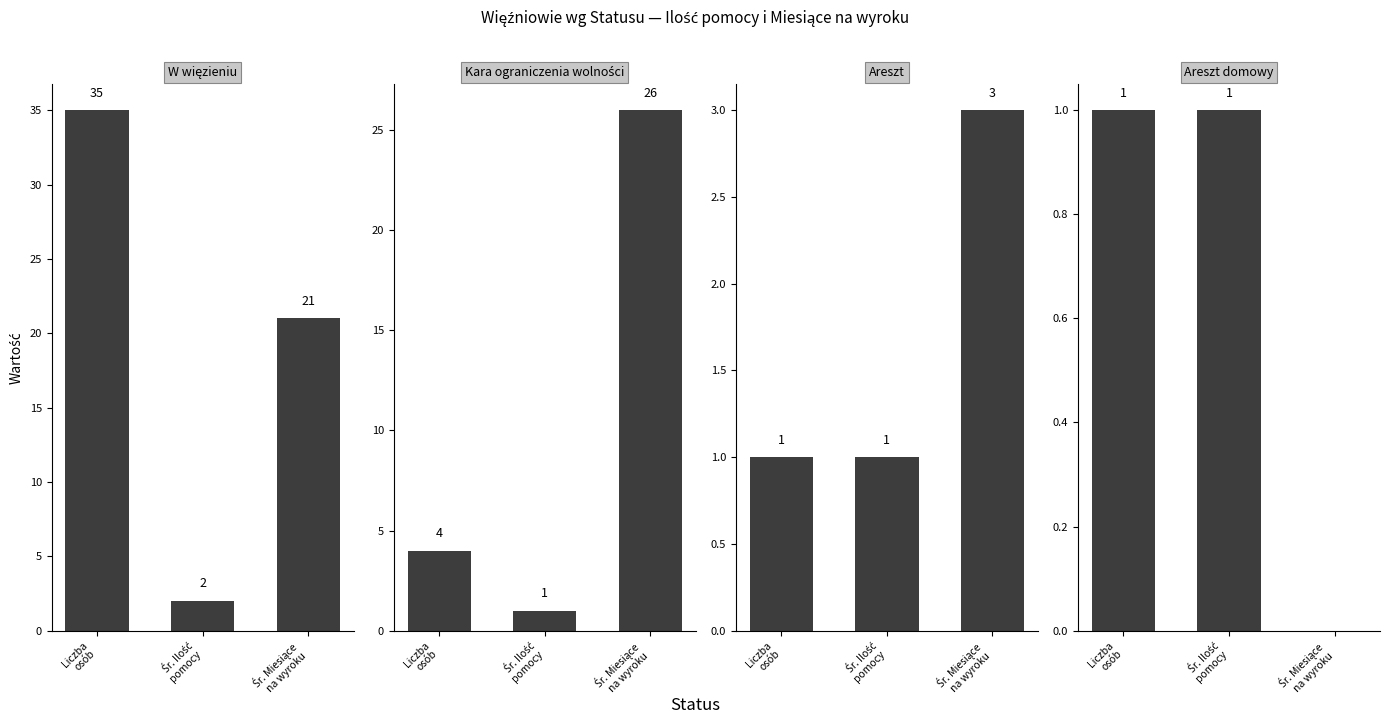

What is the label of the 2nd bar from the right?

Śr. Ilość
pomocy